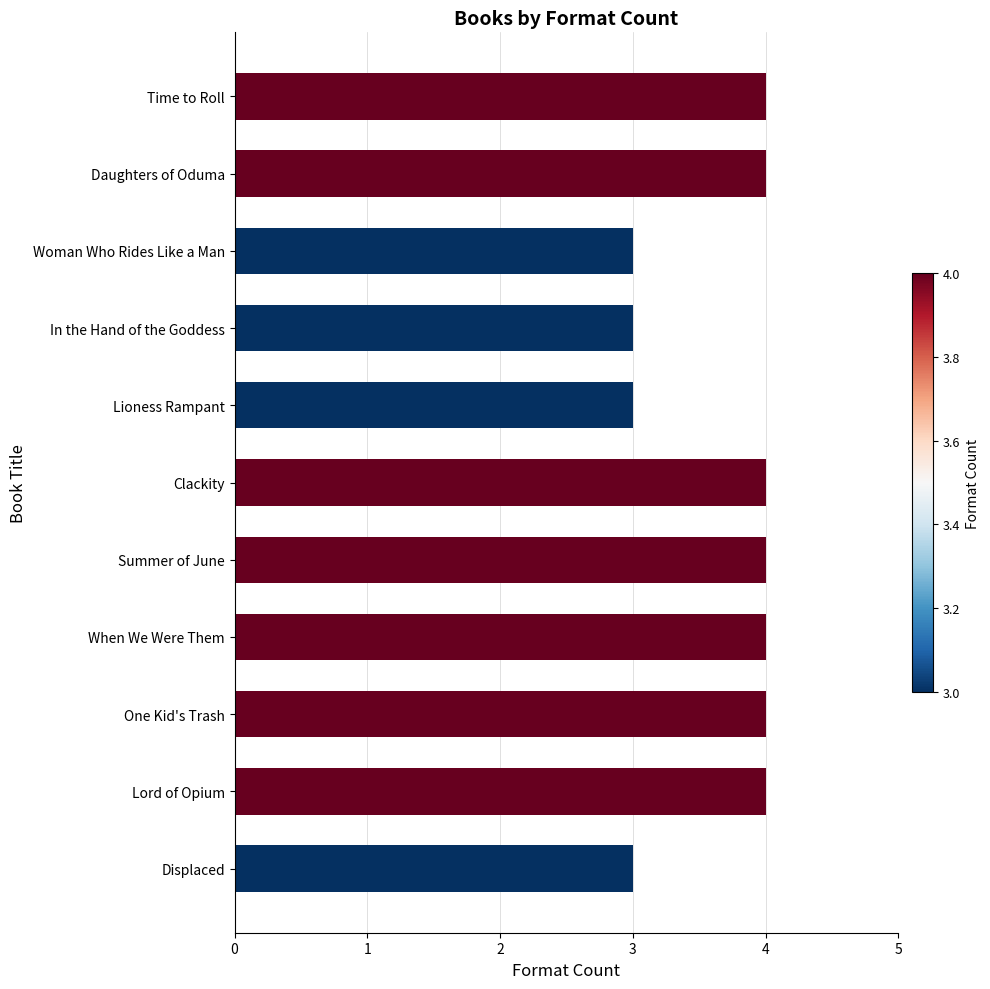

What is the sum of the values at Lord of Opium and Time to Roll?

8